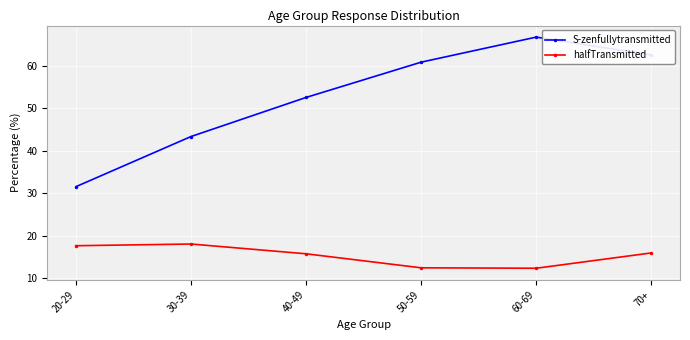

What position from the left is 20-29?

1